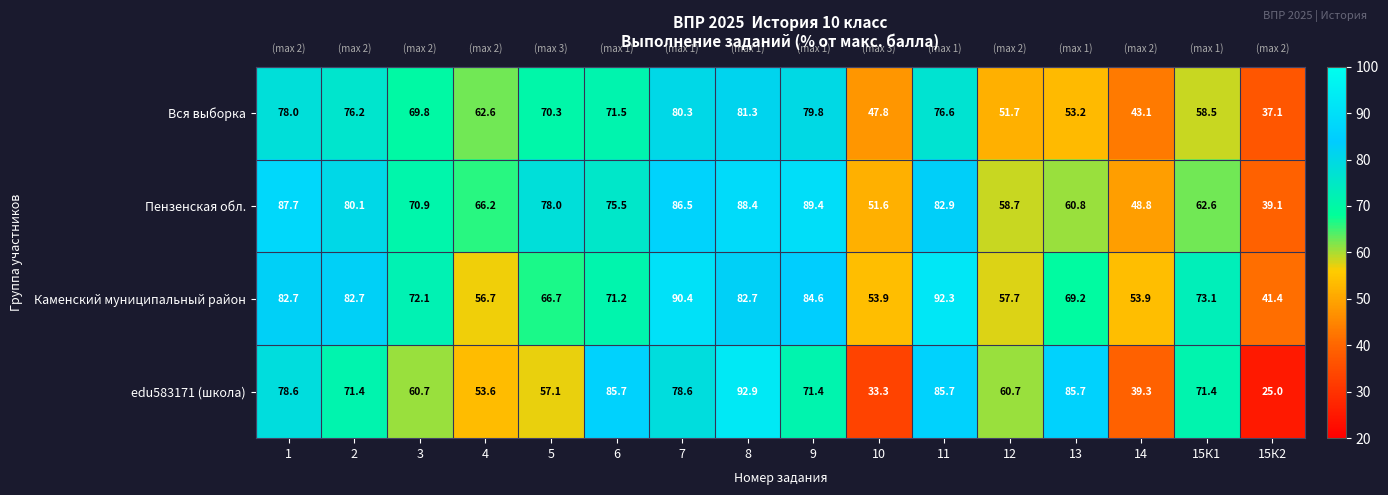

Is it true that Вся выборка equals 44.6 at 1?

False